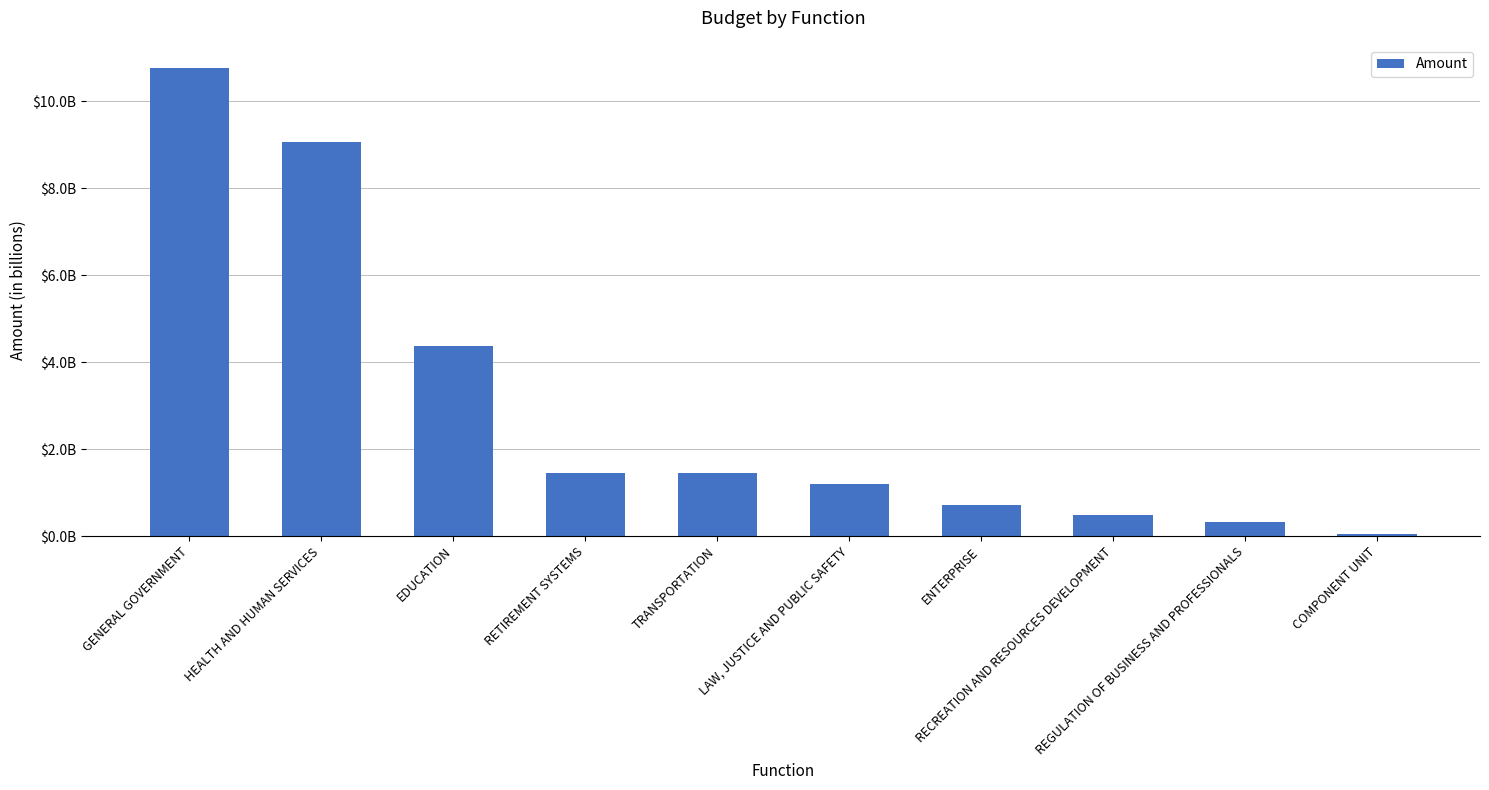

What is the value of the 3rd bar from the left?

4384423716.4